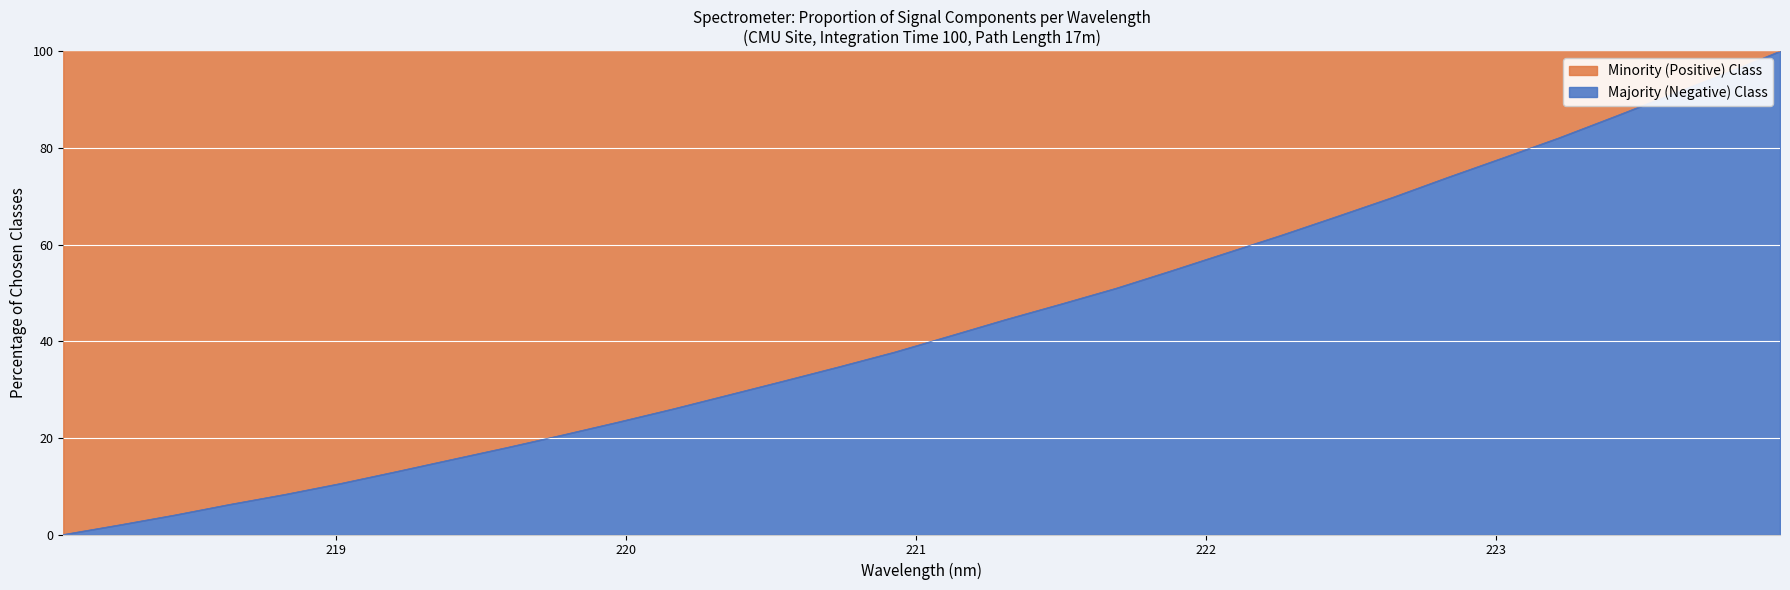

List the labels in order of value, smallest first.

218.0596, 218.2508, 218.442, 218.6332, 218.8244, 219.0156, 219.2067, 219.3979, 219.589, 219.7801, 219.9712, 220.1623, 220.3533, 220.5444, 220.7354, 220.9264, 221.1174, 221.3083, 221.4993, 221.6902, 221.8812, 222.0721, 222.263, 222.4538, 222.6447, 222.8355, 223.0264, 223.2172, 223.408, 223.5987, 223.7895, 223.9802